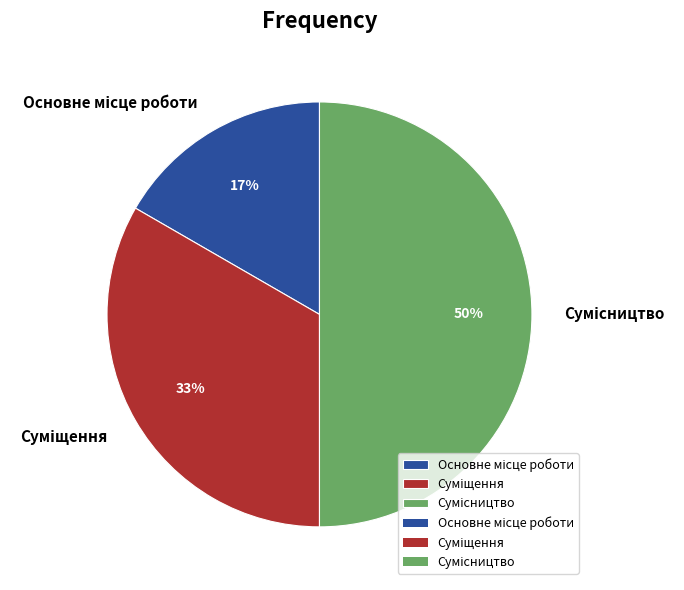

To the nearest percent, what is the difference between the largest and smallest slice percentages?

33%